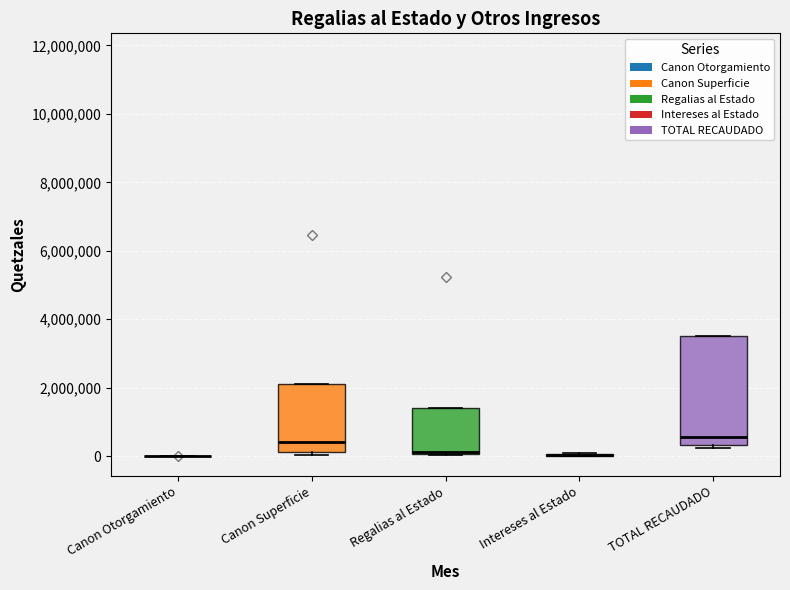

Reading left to right, read every box against the y-axis: the position of its median line, the range the box covers, and the ends of its whiskers. The values are not printed on the chart, so give them approximately, as read against the axis.

Canon Otorgamiento: box collapsed to a line at 0, whiskers 0 to 0
Canon Superficie: median 400000, box 200000 to 2200000, whiskers 0 to 2200000
Regalias al Estado: median 200000 (drawn on the box's lower edge), box 0 to 1400000, whiskers 0 to 1400000
Intereses al Estado: box collapsed to a line at 0, whiskers 0 to 0
TOTAL RECAUDADO: median 600000, box 400000 to 3600000, whiskers 200000 to 3600000